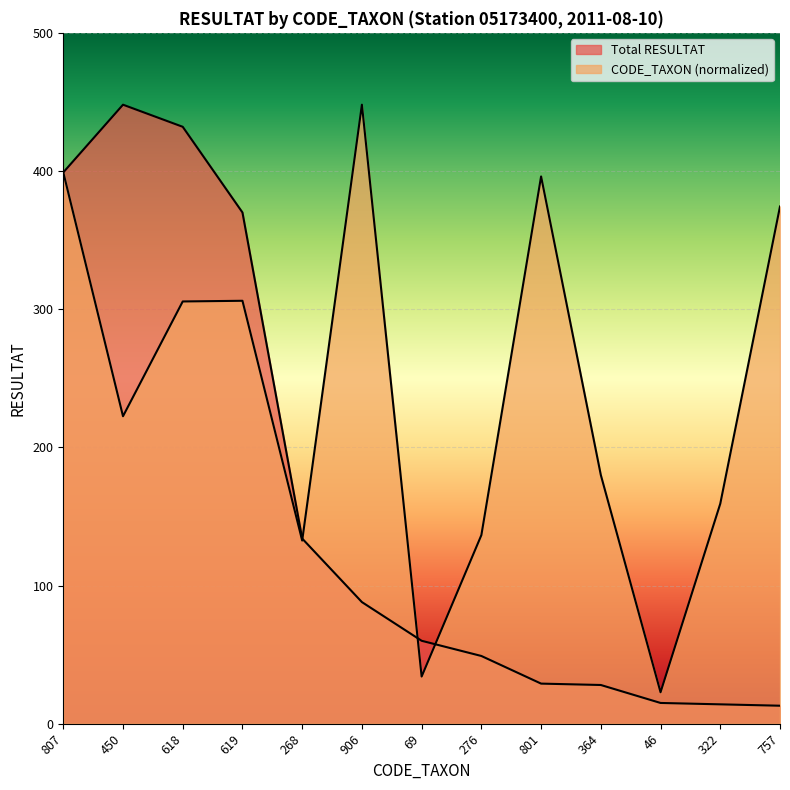

True or false: Total RESULTAT and CODE_TAXON intersect in this chart.

True